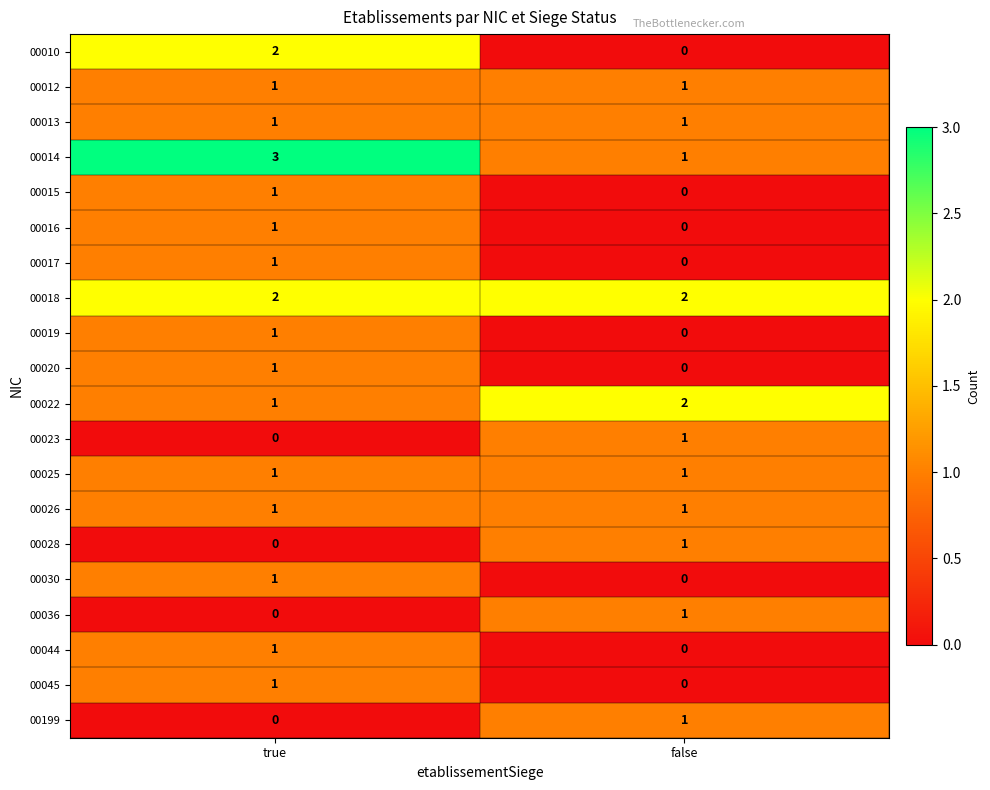

Is it true that 00017 equals 1 at true?

True